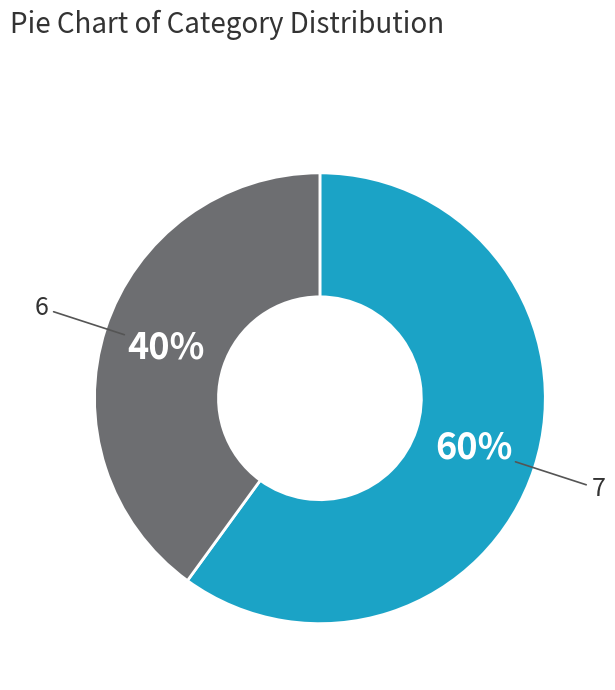

To the nearest percent, what is the average slice percentage?

50%